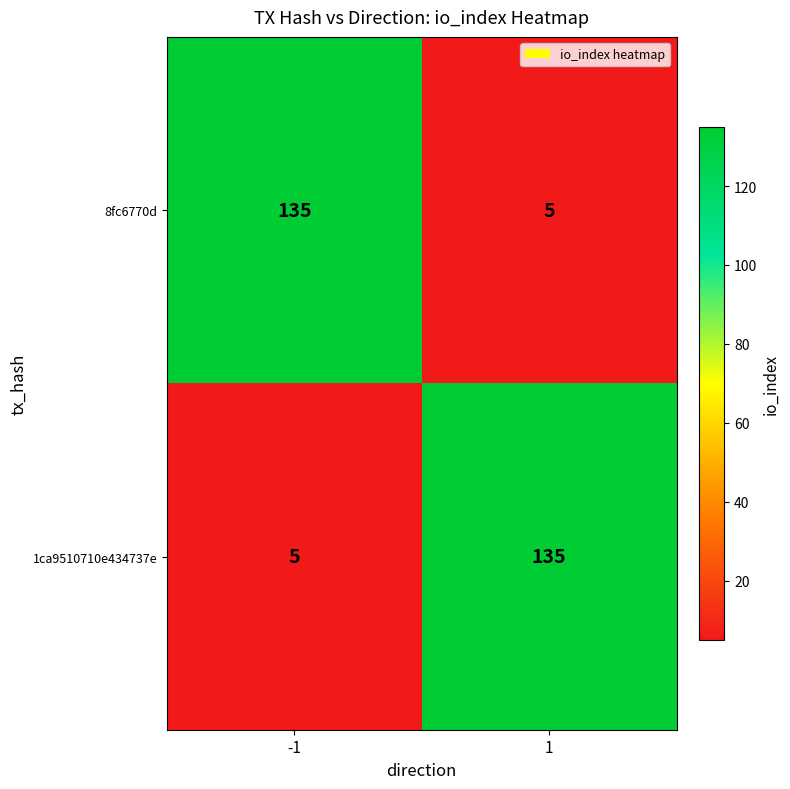

Reading left to right, list all the values displayed in this chart.

8fc6770d: -1=135	1=5
1ca9510710e434737e: -1=5	1=135